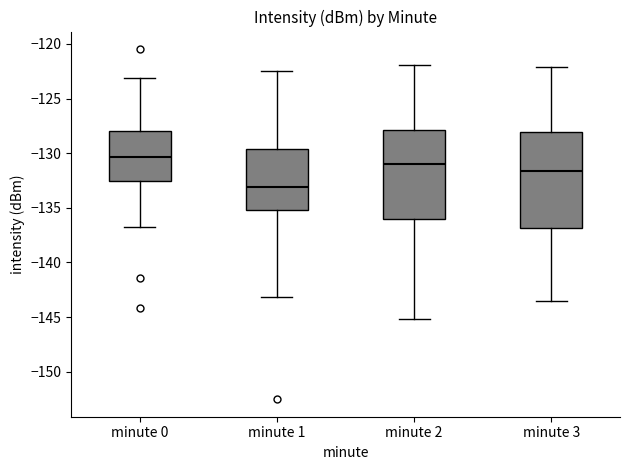

Reading left to right, transcribe this box plot: for each box, give where its median line is, the range the box spans, and where its two whiskers end, as read against the y-axis. The values are not printed on the chart, so give them approximately, as read against the axis.

minute 0: median -130.5, box -132.5 to -128.0, whiskers -137.0 to -123.0
minute 1: median -133.0, box -135.0 to -129.5, whiskers -143.0 to -122.5
minute 2: median -131.0, box -136.0 to -128.0, whiskers -145.0 to -122.0
minute 3: median -131.5, box -137.0 to -128.0, whiskers -143.5 to -122.0